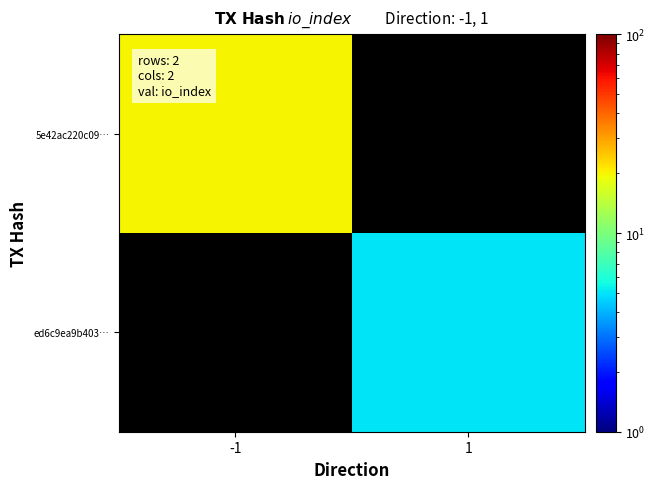

List the series in order of their peak value, highest first.

5e42ac220c09…, ed6c9ea9b403…